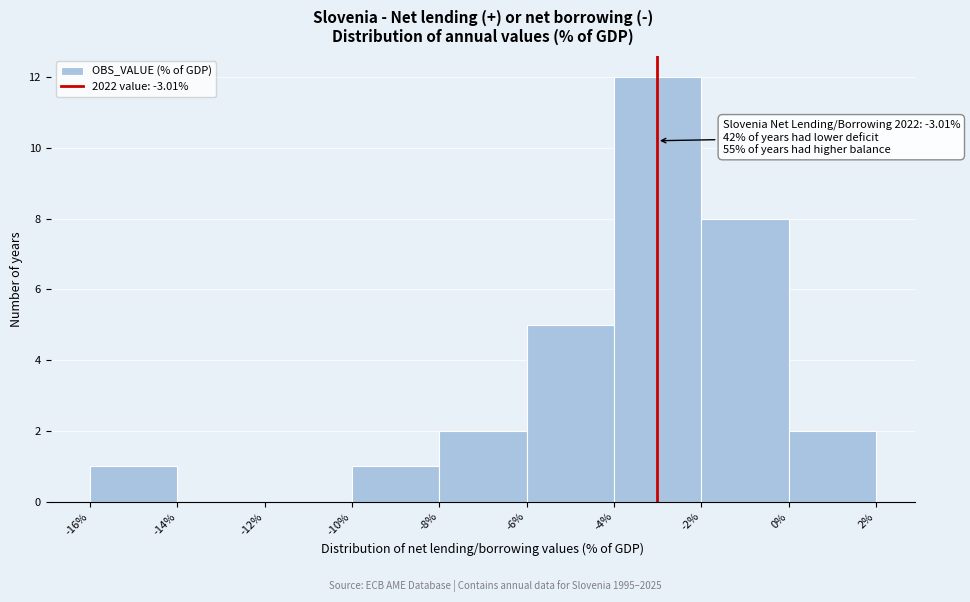

Which range on the x-axis has the tallest bar?

-4% to -2%